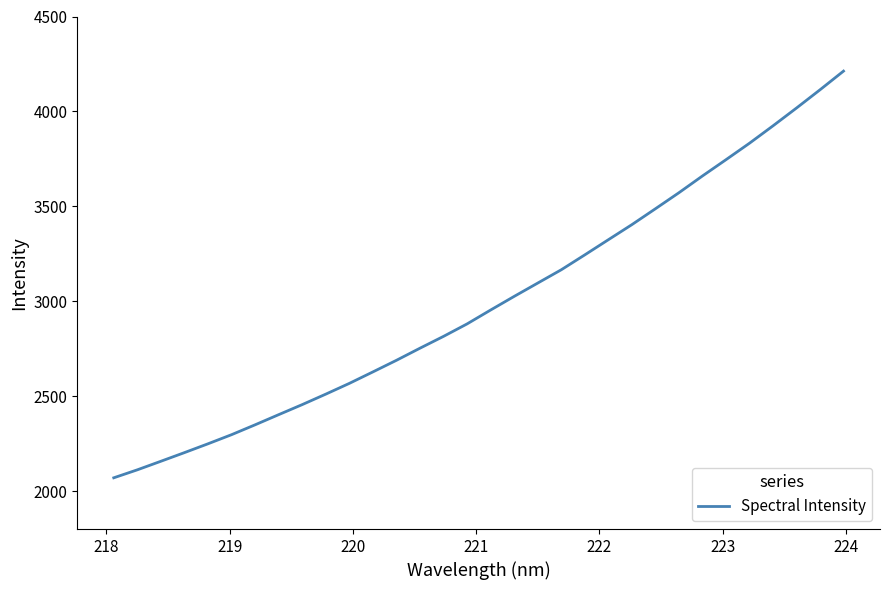

What is the difference between the maximum and minimum values?

2142.5